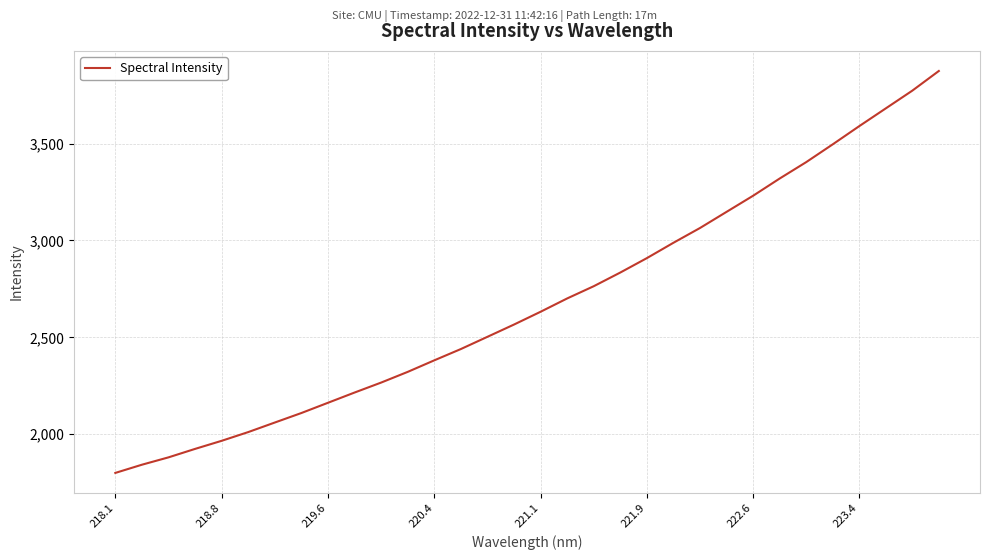

What is the minimum value shown in the chart?

1800.2